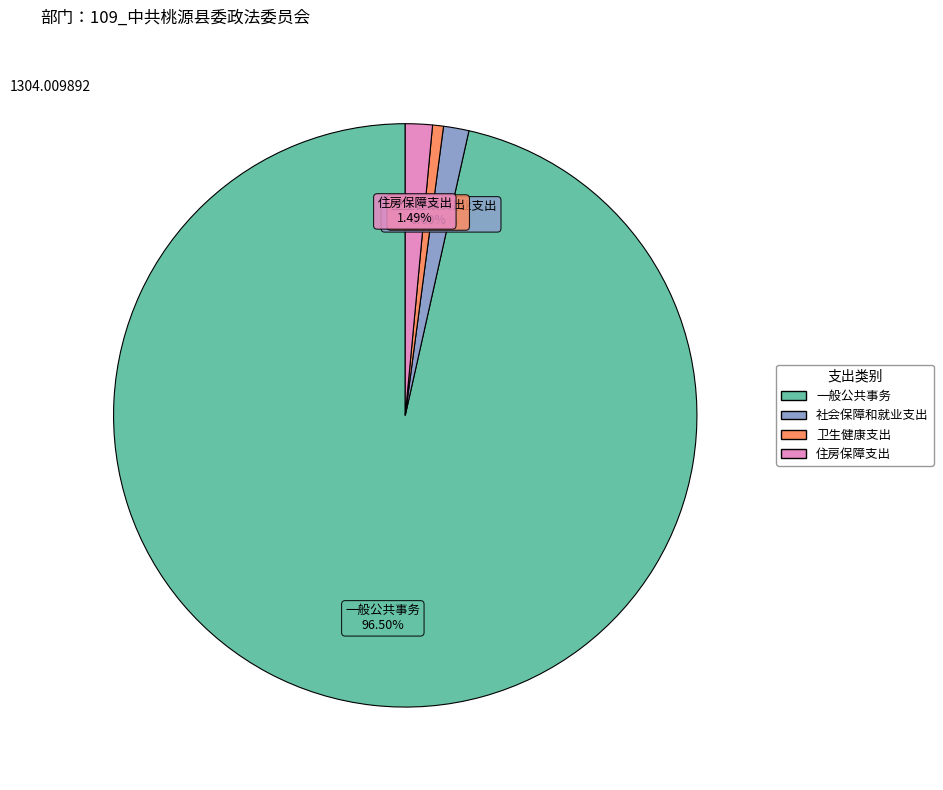

How many slices are in this pie chart?

4